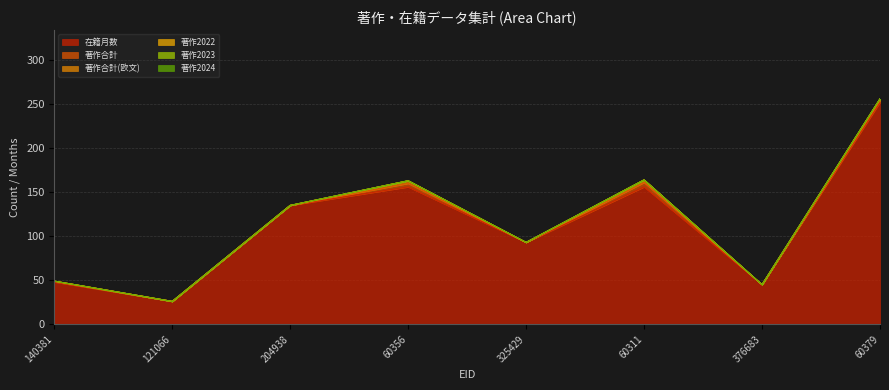

Which series has the widest spread of values?

在籍月数